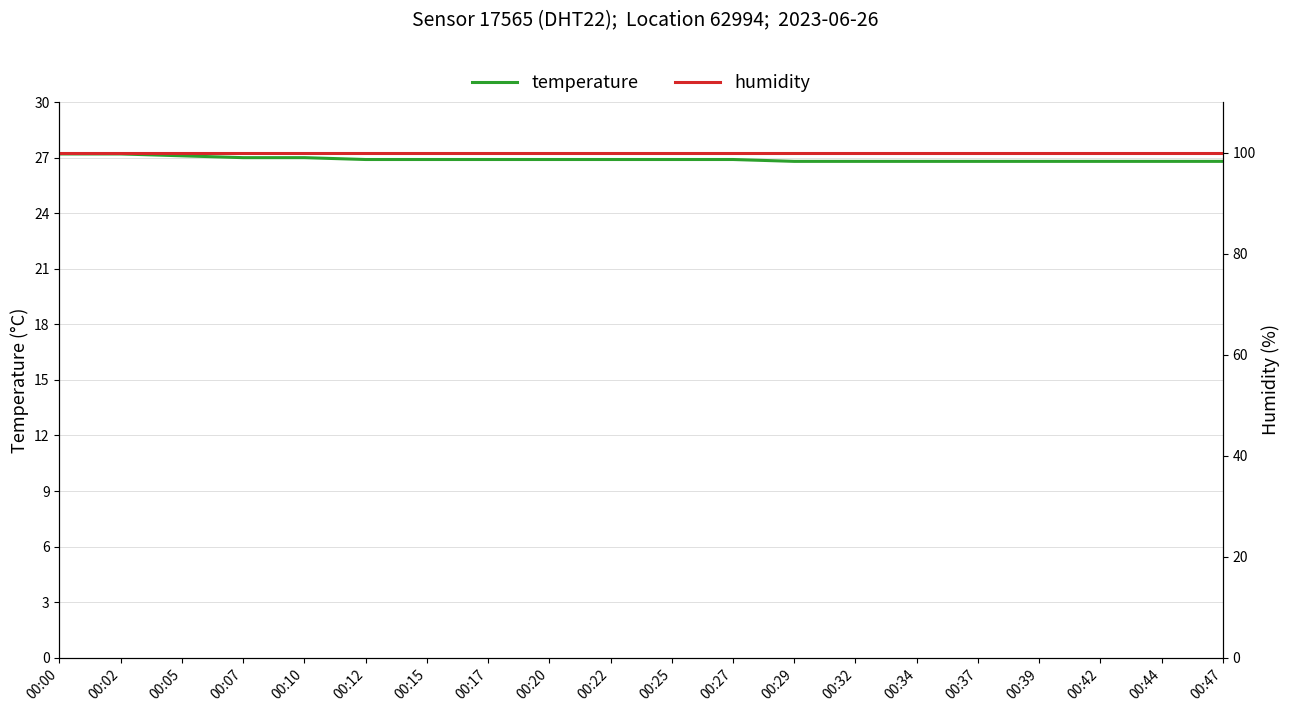

What is the average value of the humidity series?

99.9